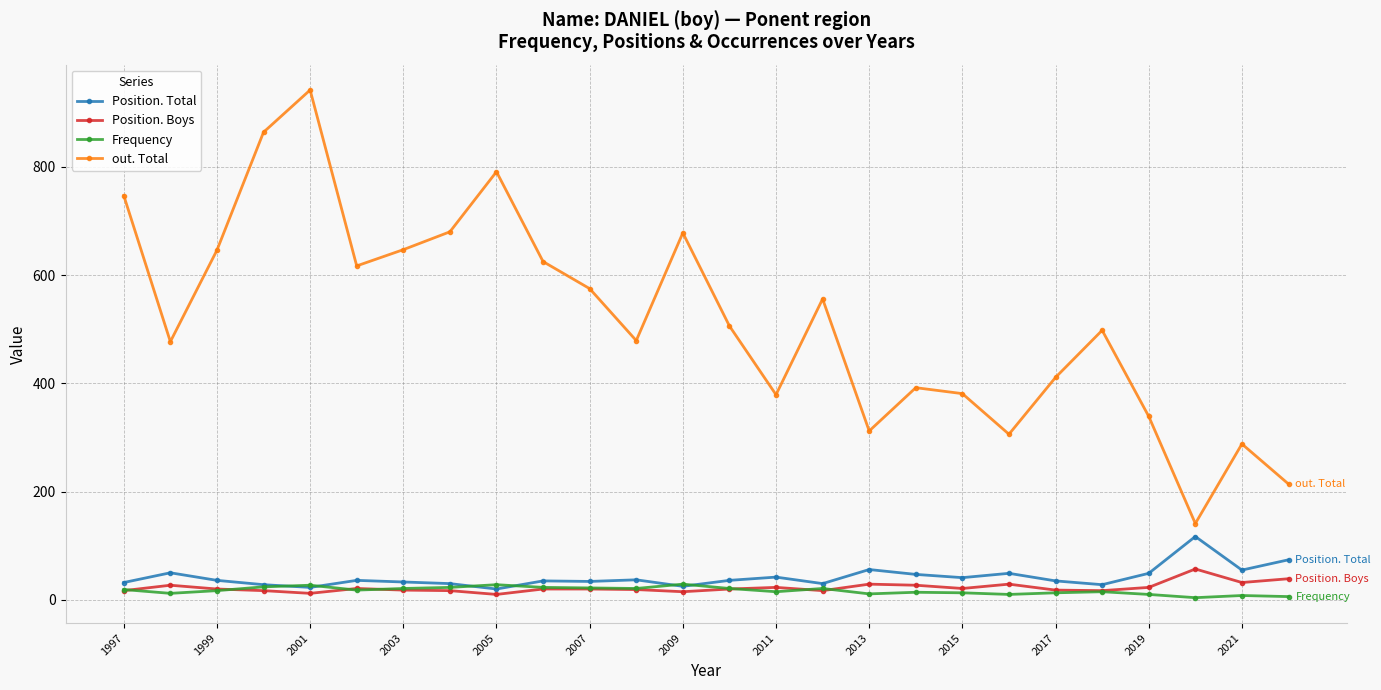

What is the sum of all Position. Total values?

1078